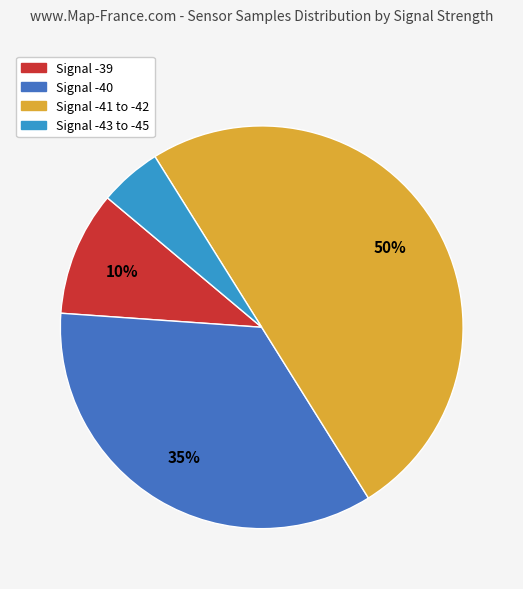

To the nearest percent, what is the difference between the largest and smallest slice percentages?

45%